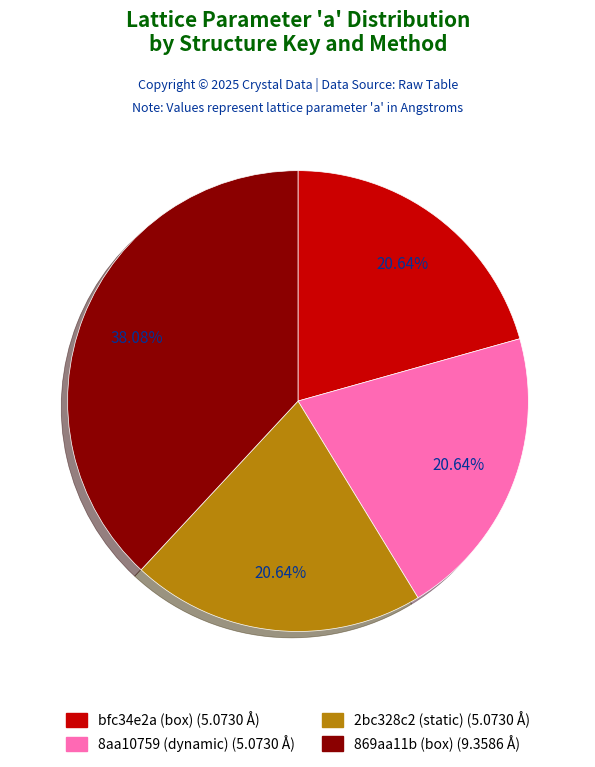

To the nearest percent, what portion does 2bc328c2 (static) represent?

21%